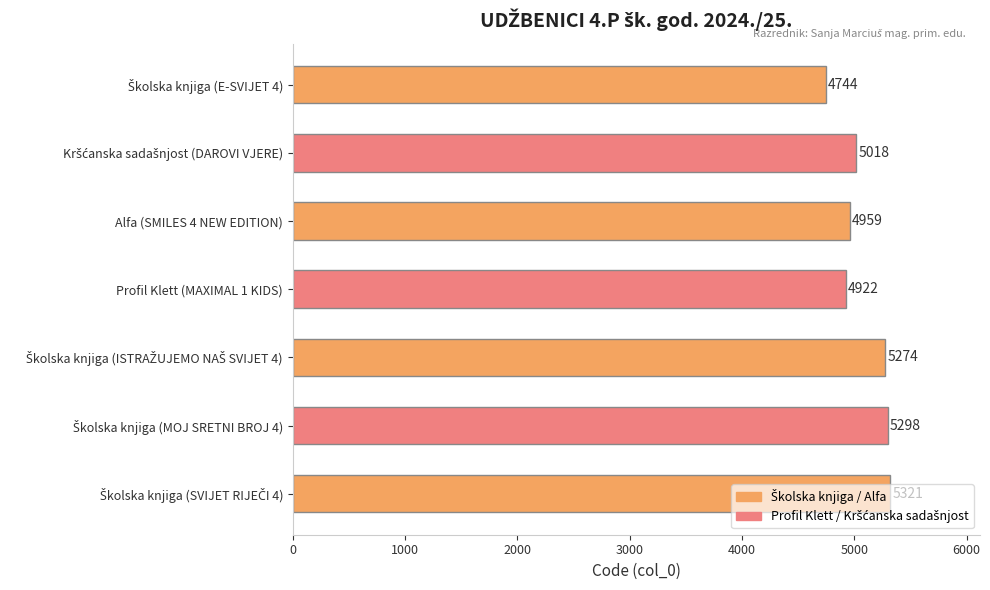

The chart shows a value of 7255 at Alfa (SMILES 4 NEW EDITION). True or false?

False